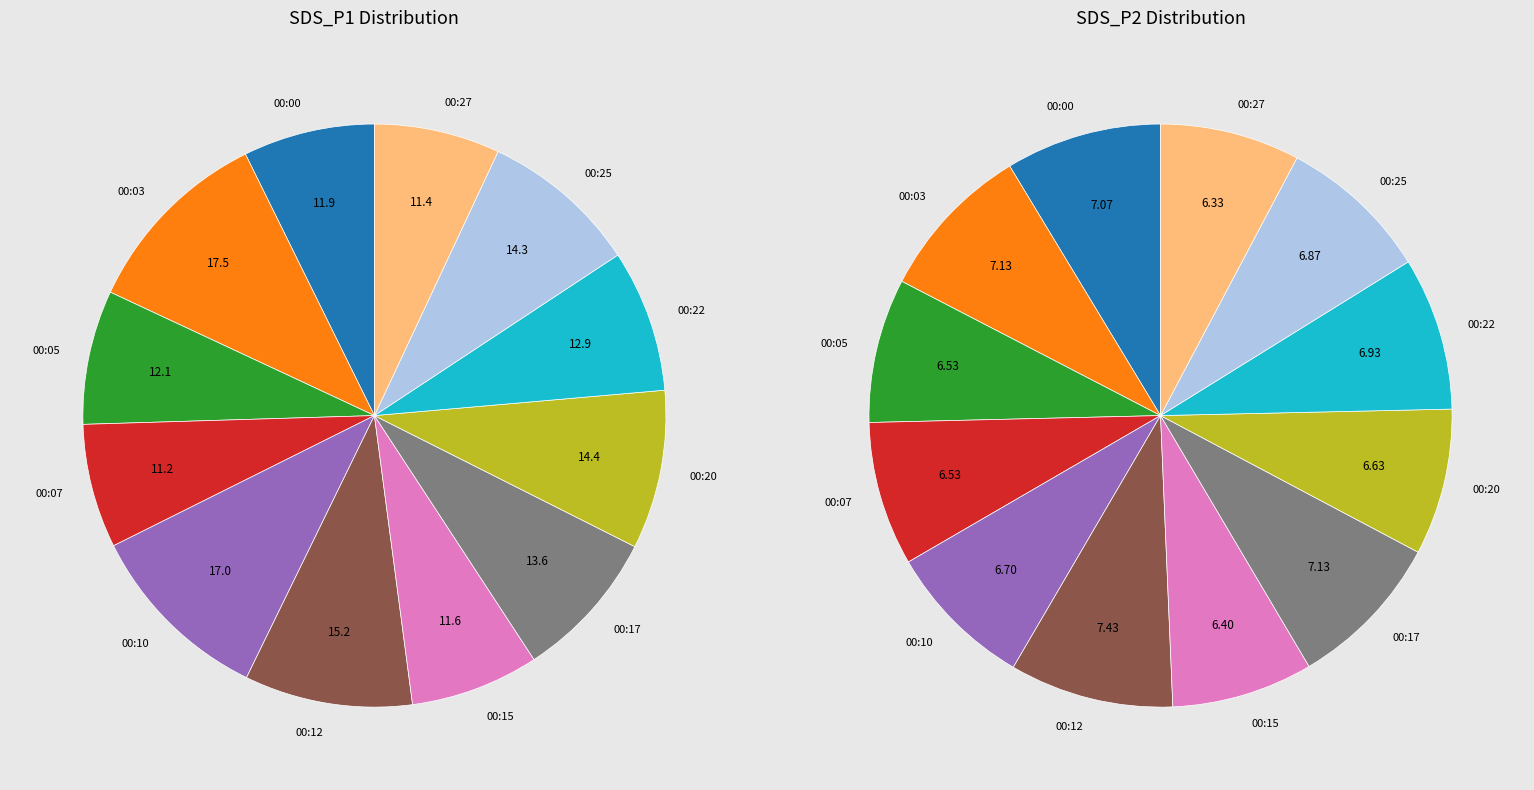

Is 00:05 the majority of the pie?

No